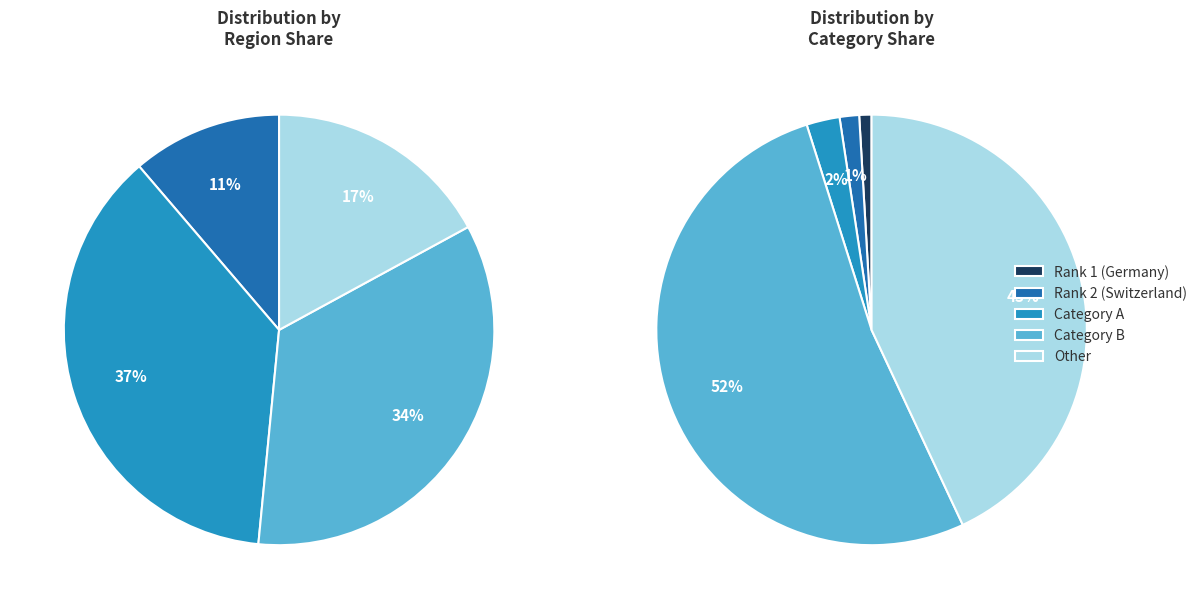

Does SDG account for over 50% of the chart?

No